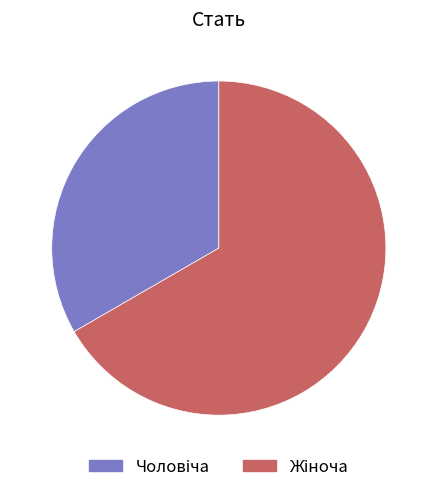

How many slices are in this pie chart?

2